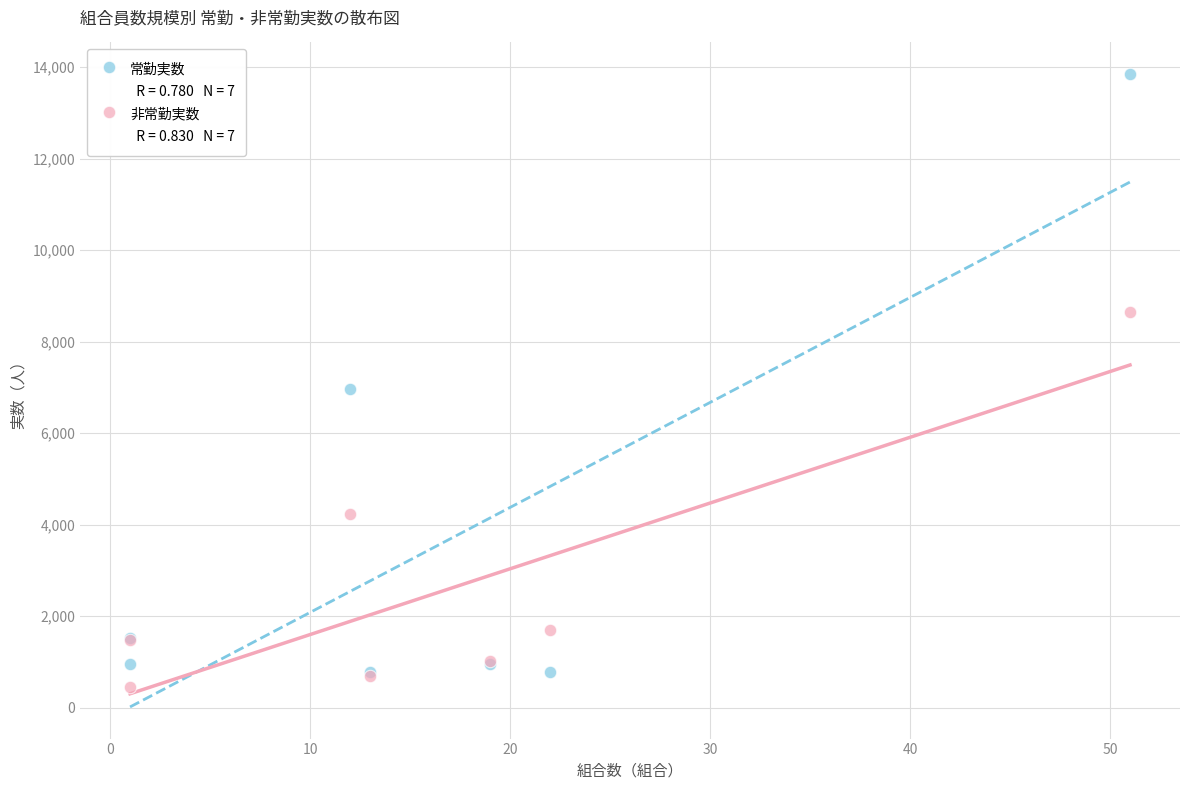

Which series reaches the maximum Y coordinate?

常勤実数